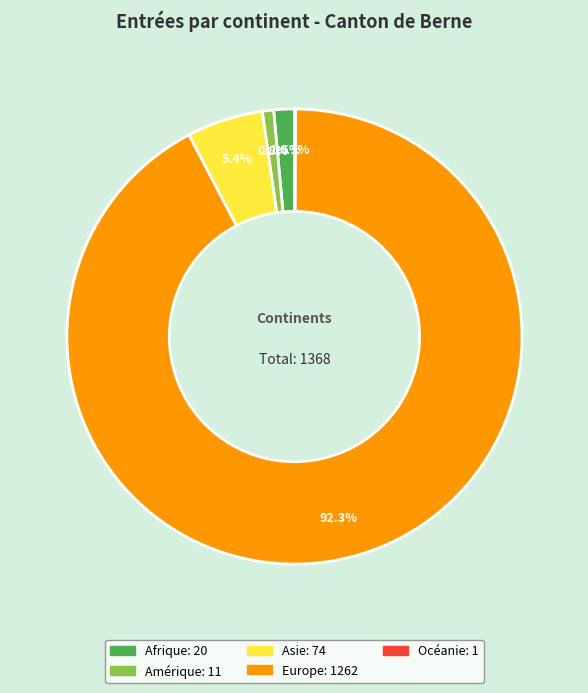

Does any single category account for the majority?

Yes